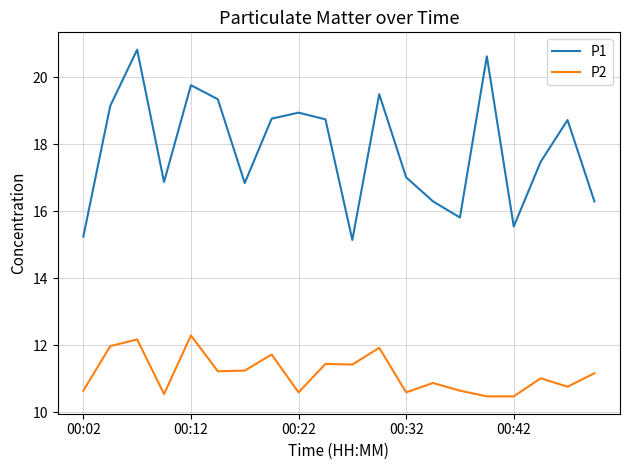

What are all the series names shown in the legend?

P1, P2